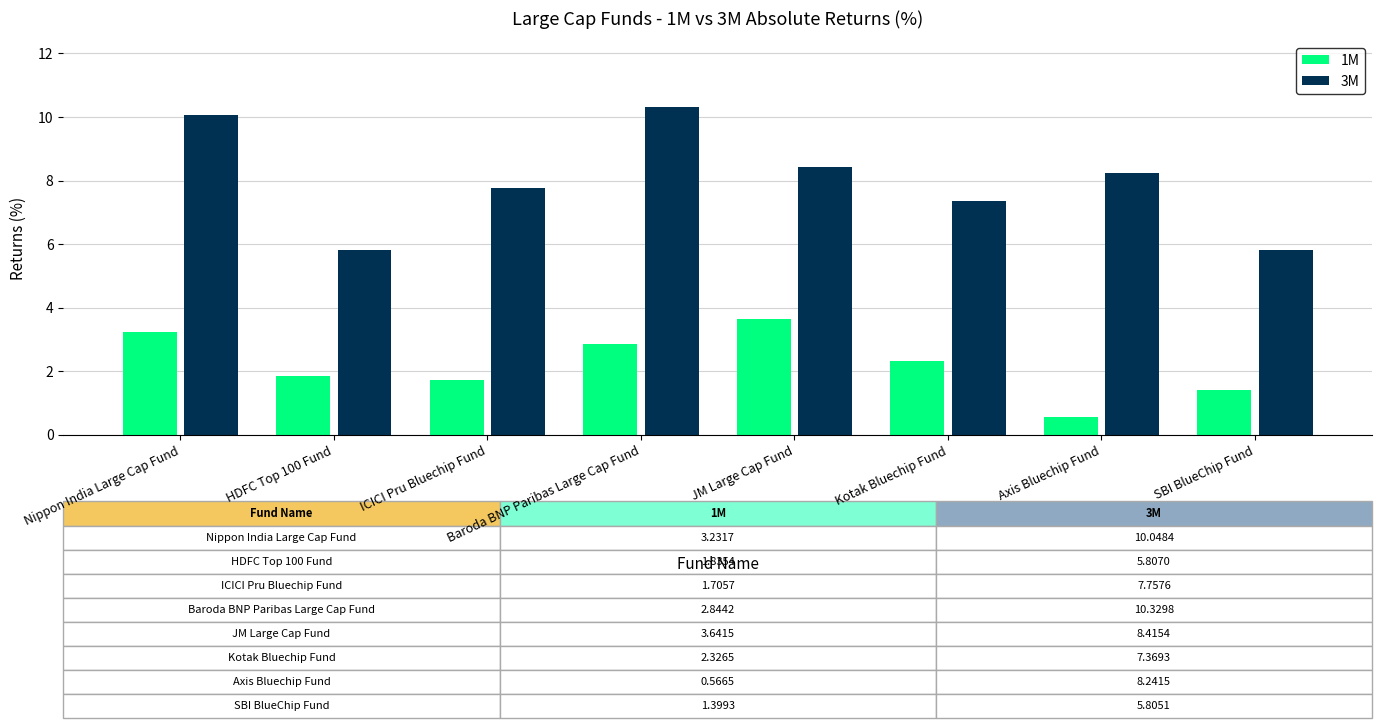

True or false: 3M has a value of 17.1 at Nippon India Large Cap Fund.

False